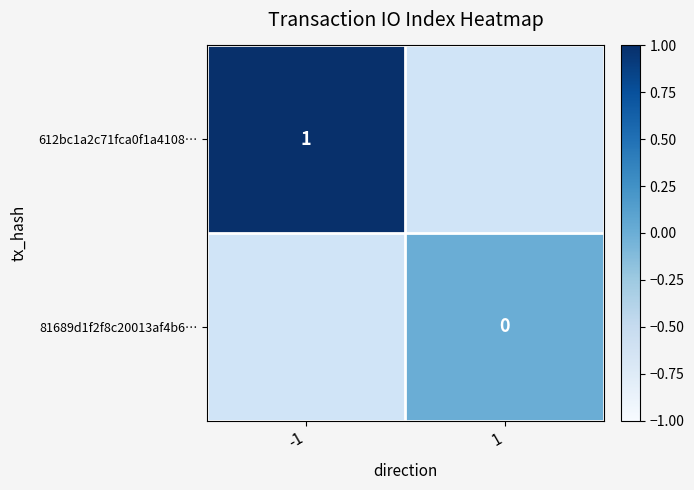

Is it true that 612bc1a2c71fca0f1a4108… equals 1 at -1?

True